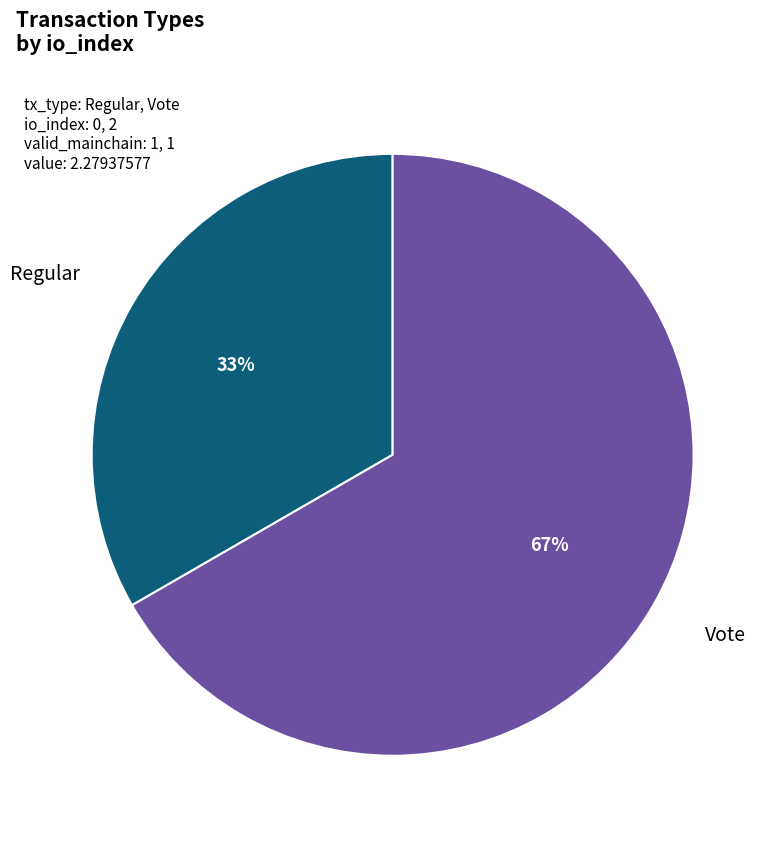

To the nearest percent, what is the combined percentage of Vote and Regular?

100%